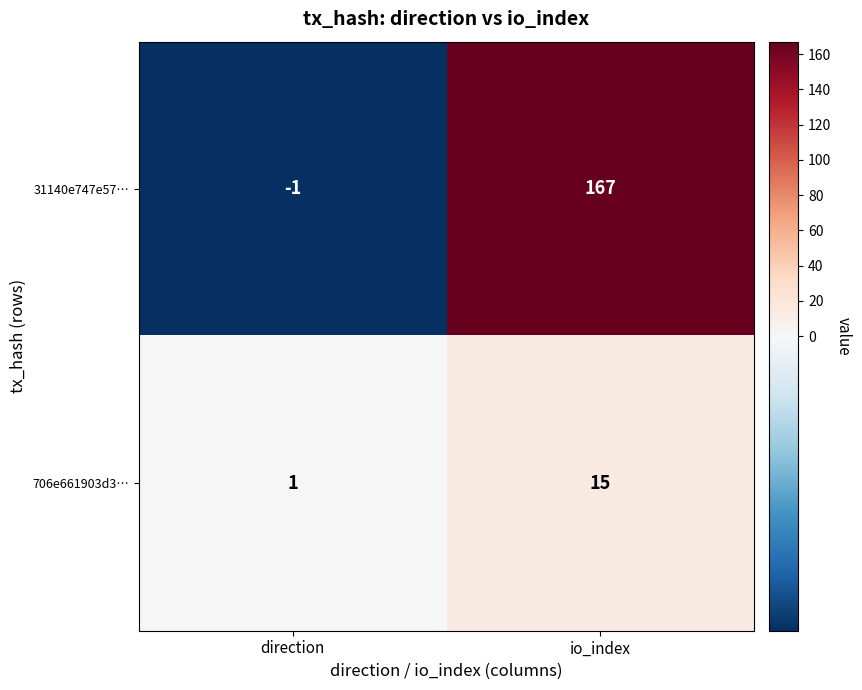

At how many categories does at least one series exceed 150?

1